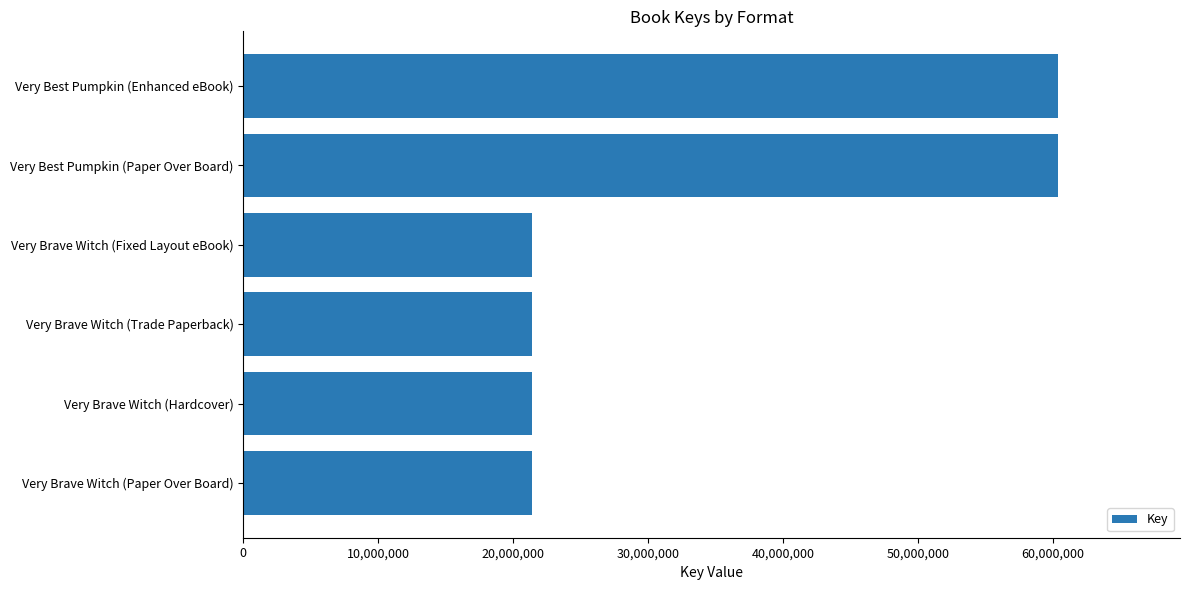

What is the maximum value shown in the chart?

60380538